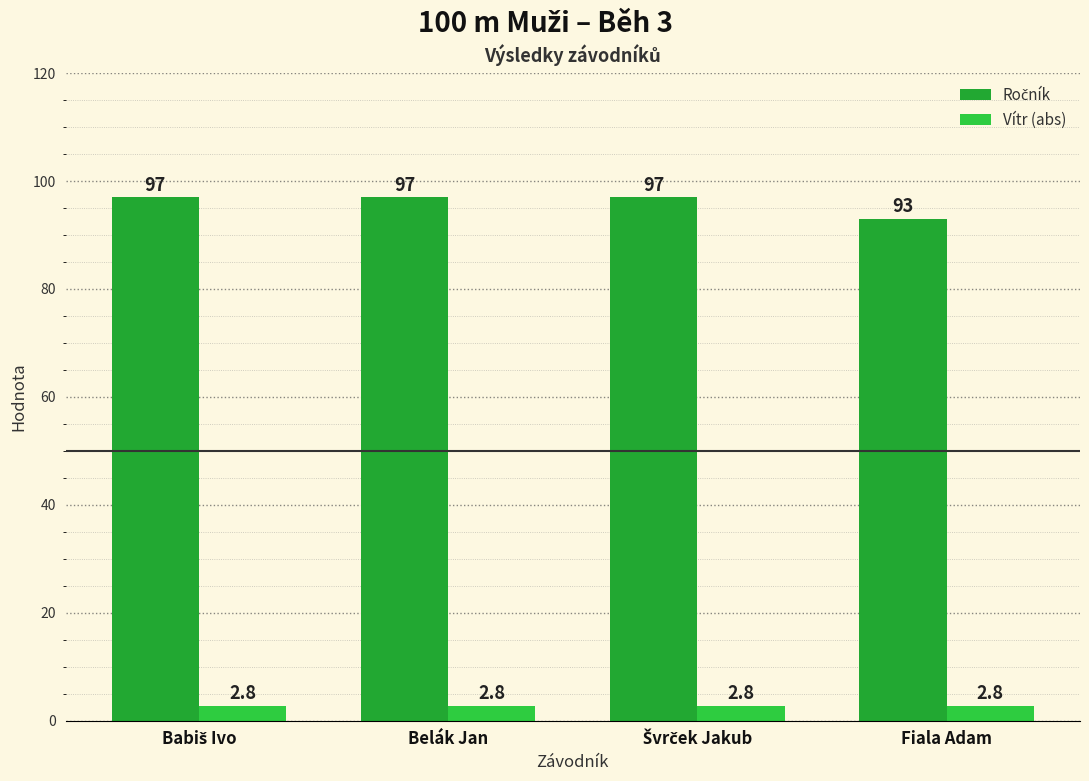

What is the label of the 2nd bar from the left?

Belák Jan